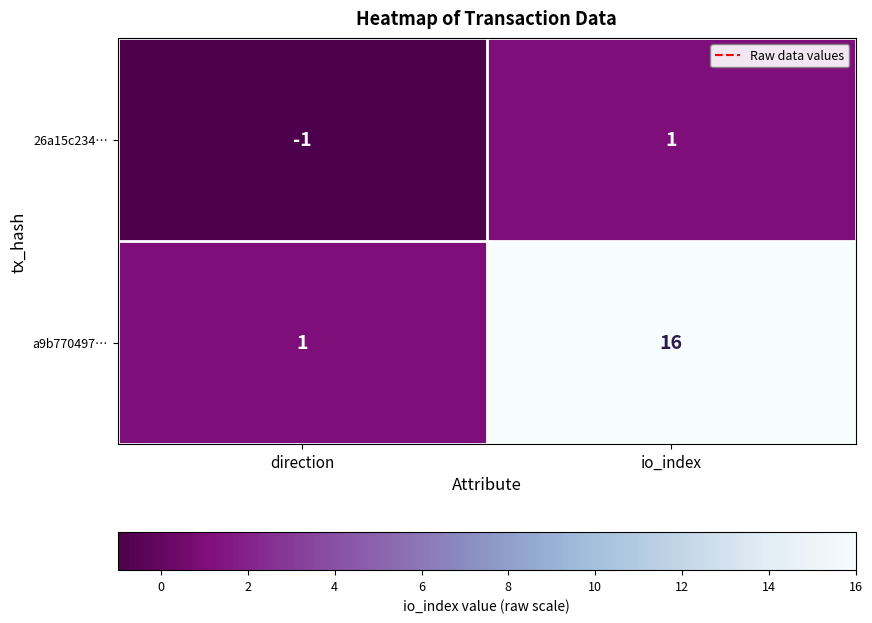

Reading left to right, what are all the values shown in this chart?

26a15c234…: -1	1
a9b770497…: 1	16